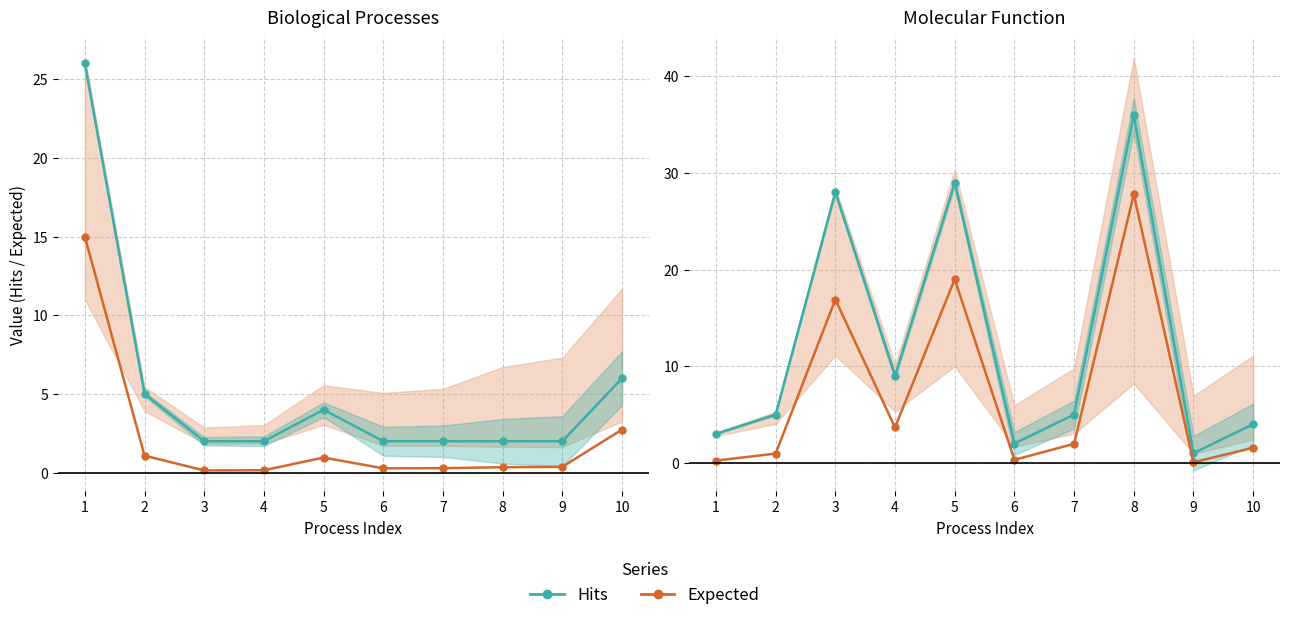

How many data points in Expected are less than 1?

4